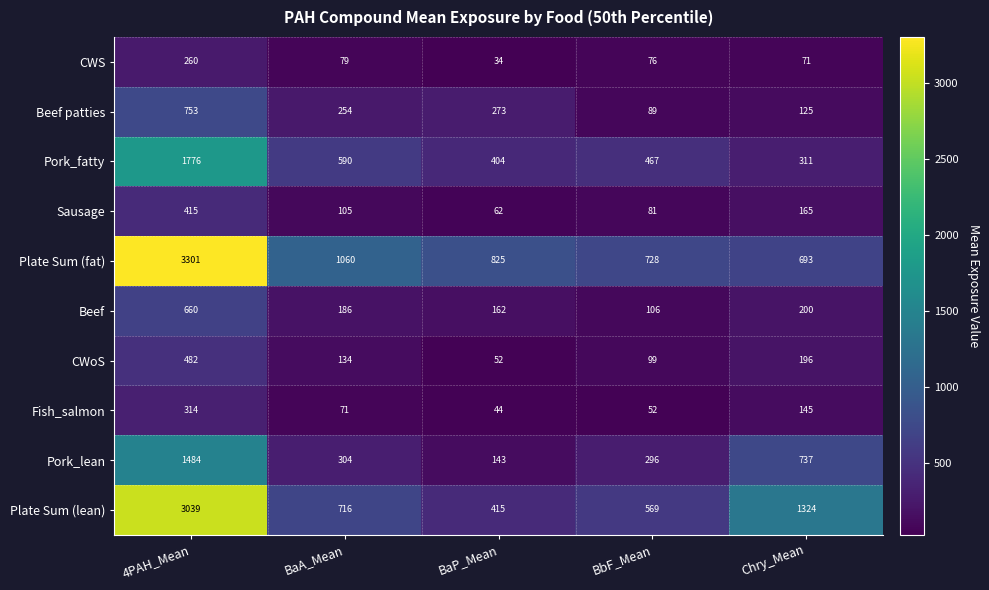

How many categories are shown in the chart?

5